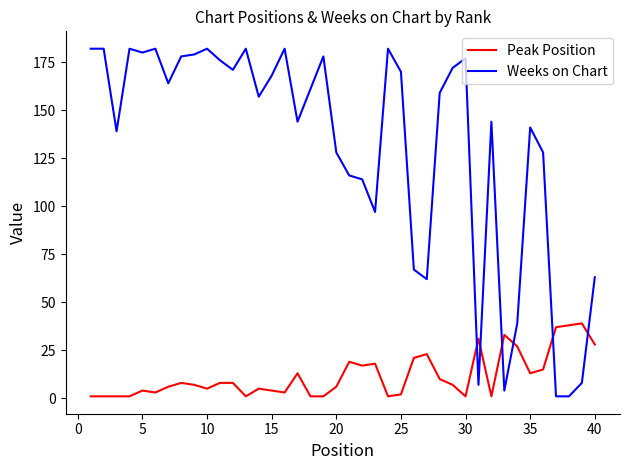

What is the difference between the maximum and minimum values in the Weeks on Chart series?

181